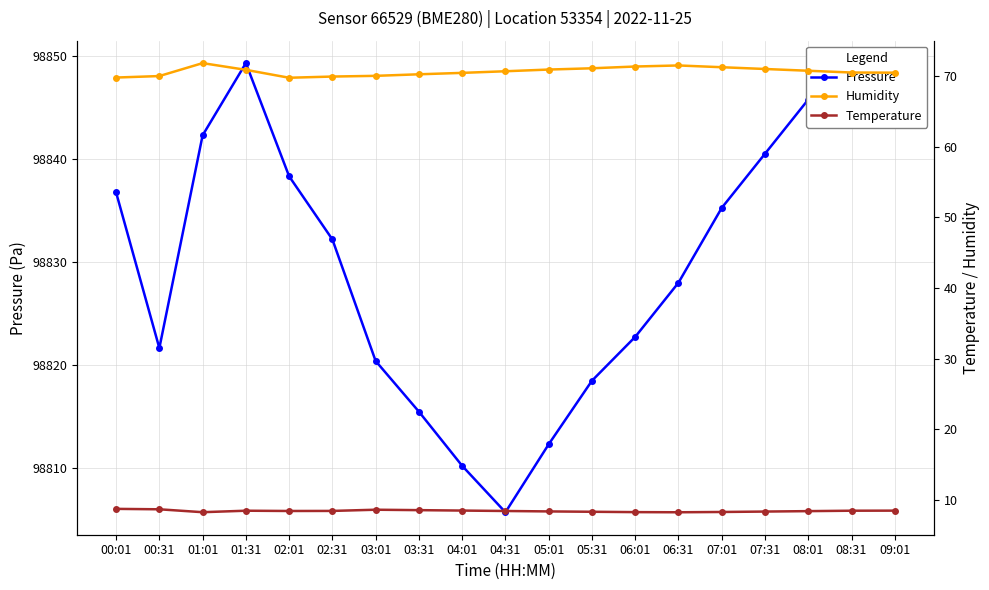

At 05:01, list the series in order from smallest to largest.

Temperature, Humidity, Pressure